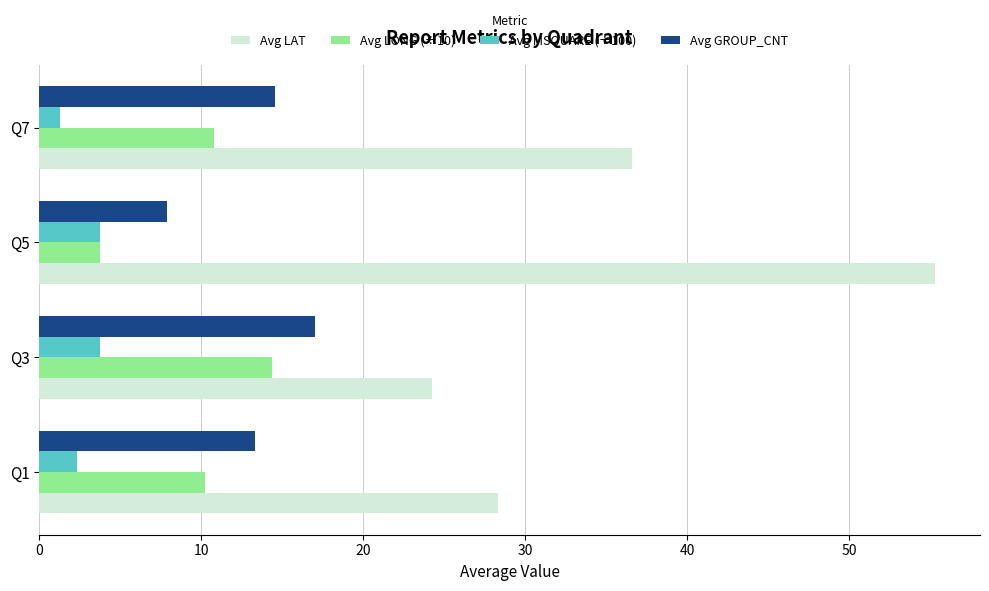

What is the difference between the Avg GROUP_CNT values at Q7 and Q5?

6.7